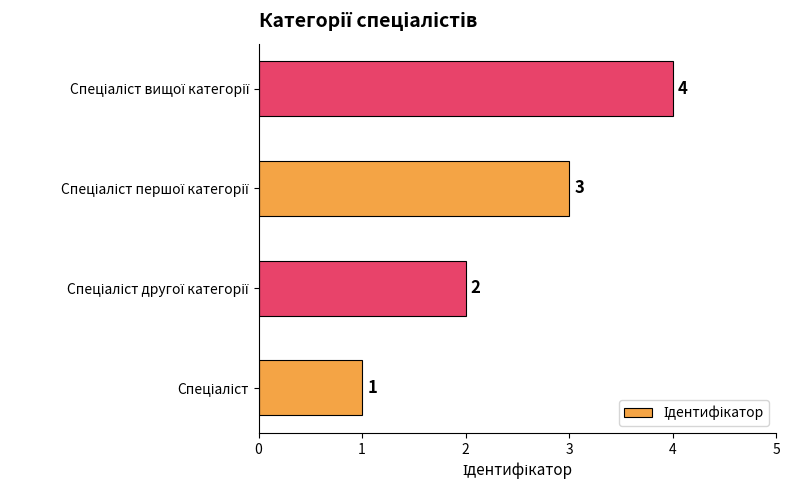

What is the difference between the maximum and minimum values?

3